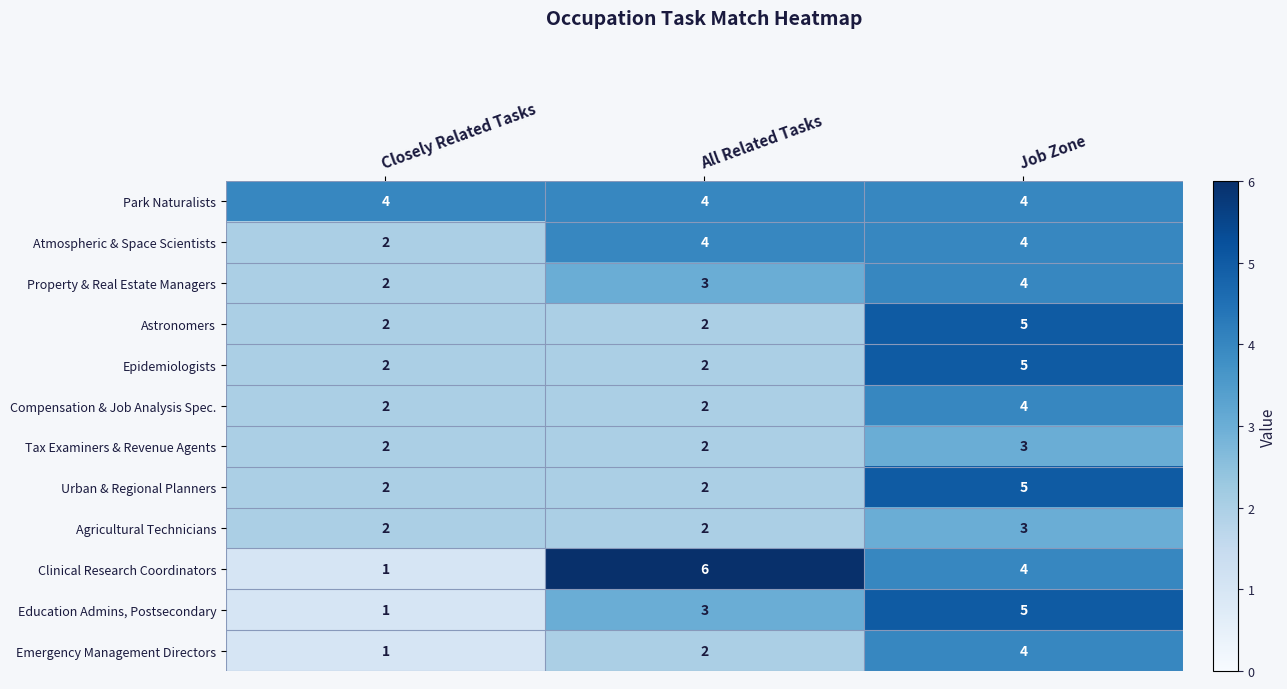

How many series are shown in this chart?

12